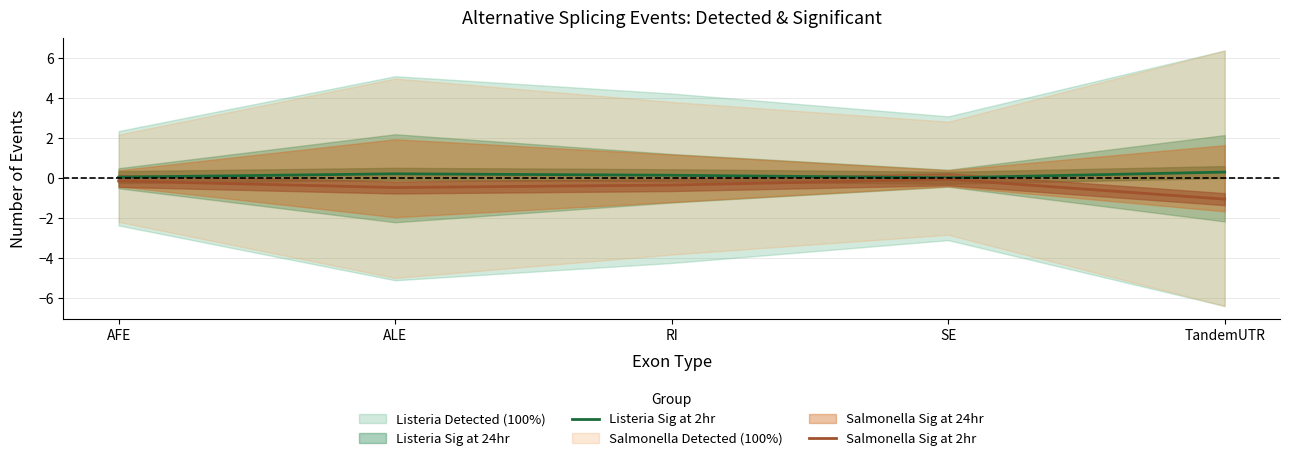

The value of Listeria Sig at 2hr at AFE is 0.1. True or false?

True